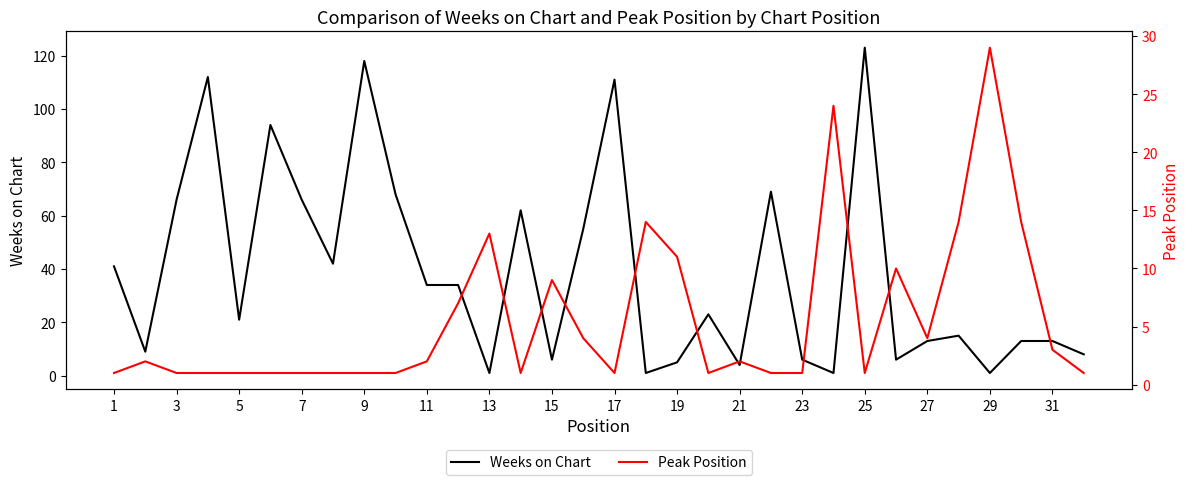

Which category has the highest value in the Weeks on Chart series?

25